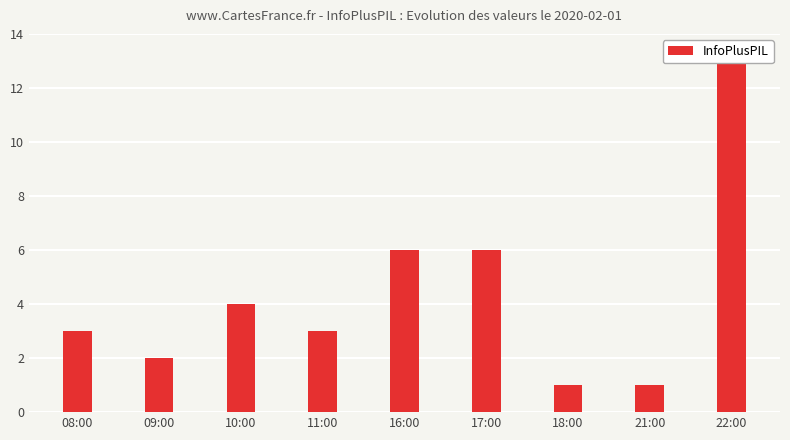

What is the value of the 2nd bar from the left?

2